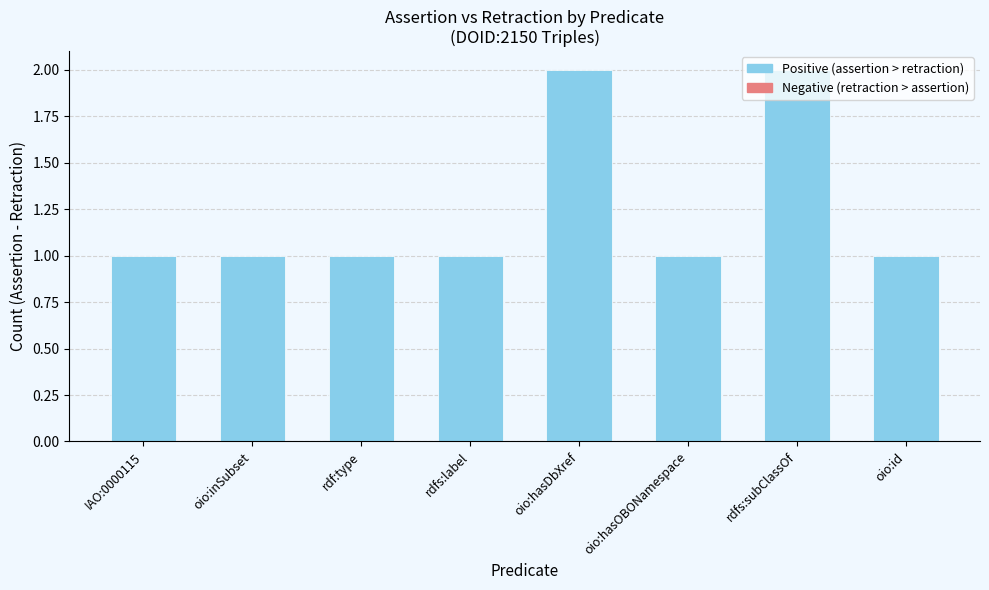

Approximately how many times larger is the value at oio:id compared to rdfs:subClassOf?

0.5